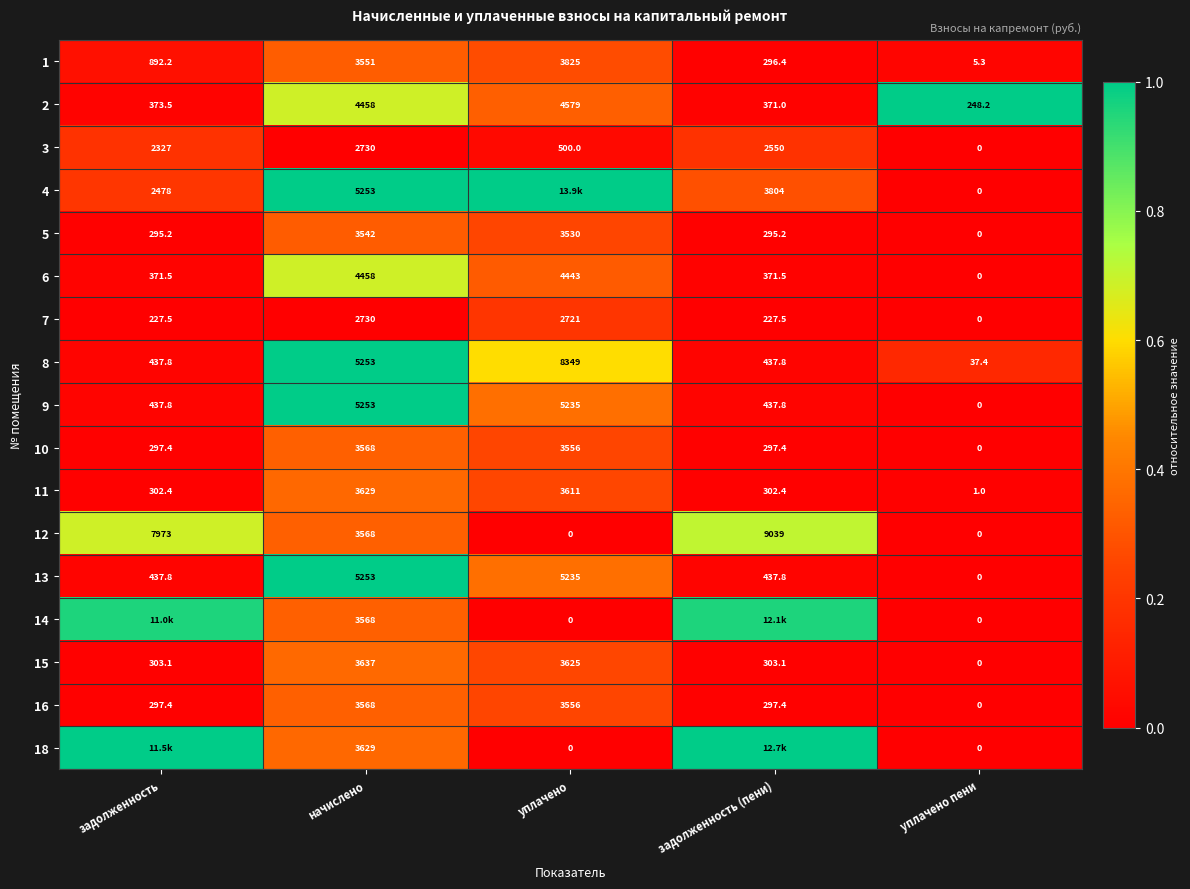

What is the difference between the highest and lowest values at задолженность?

1.0